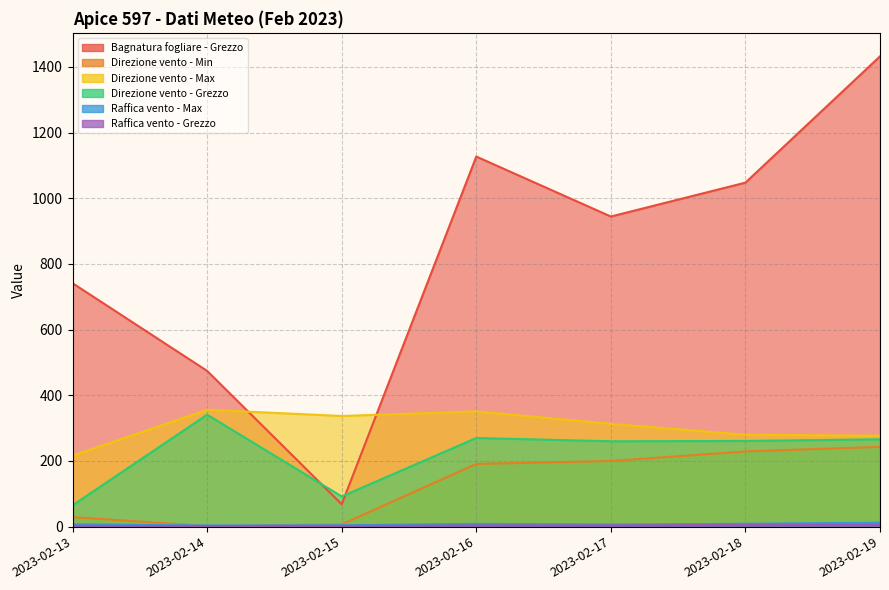

How many lines are shown in the chart?

6